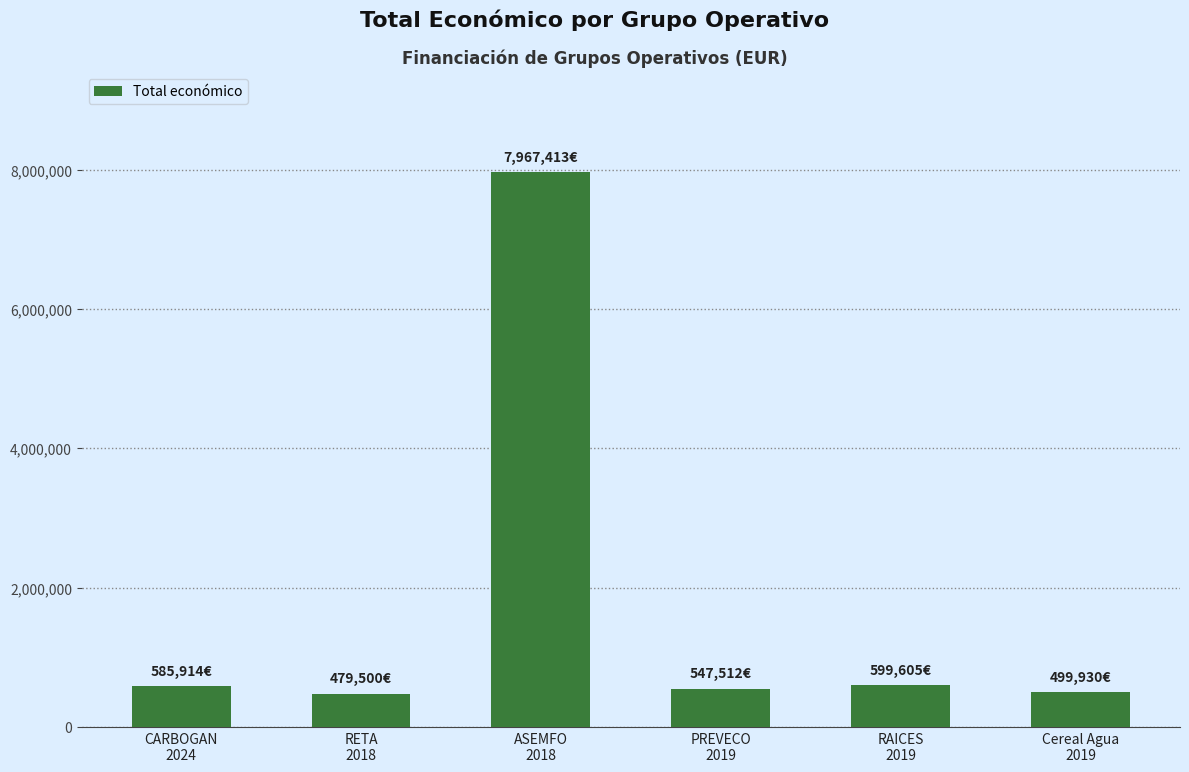

What is the difference between the maximum and minimum values?

7487913